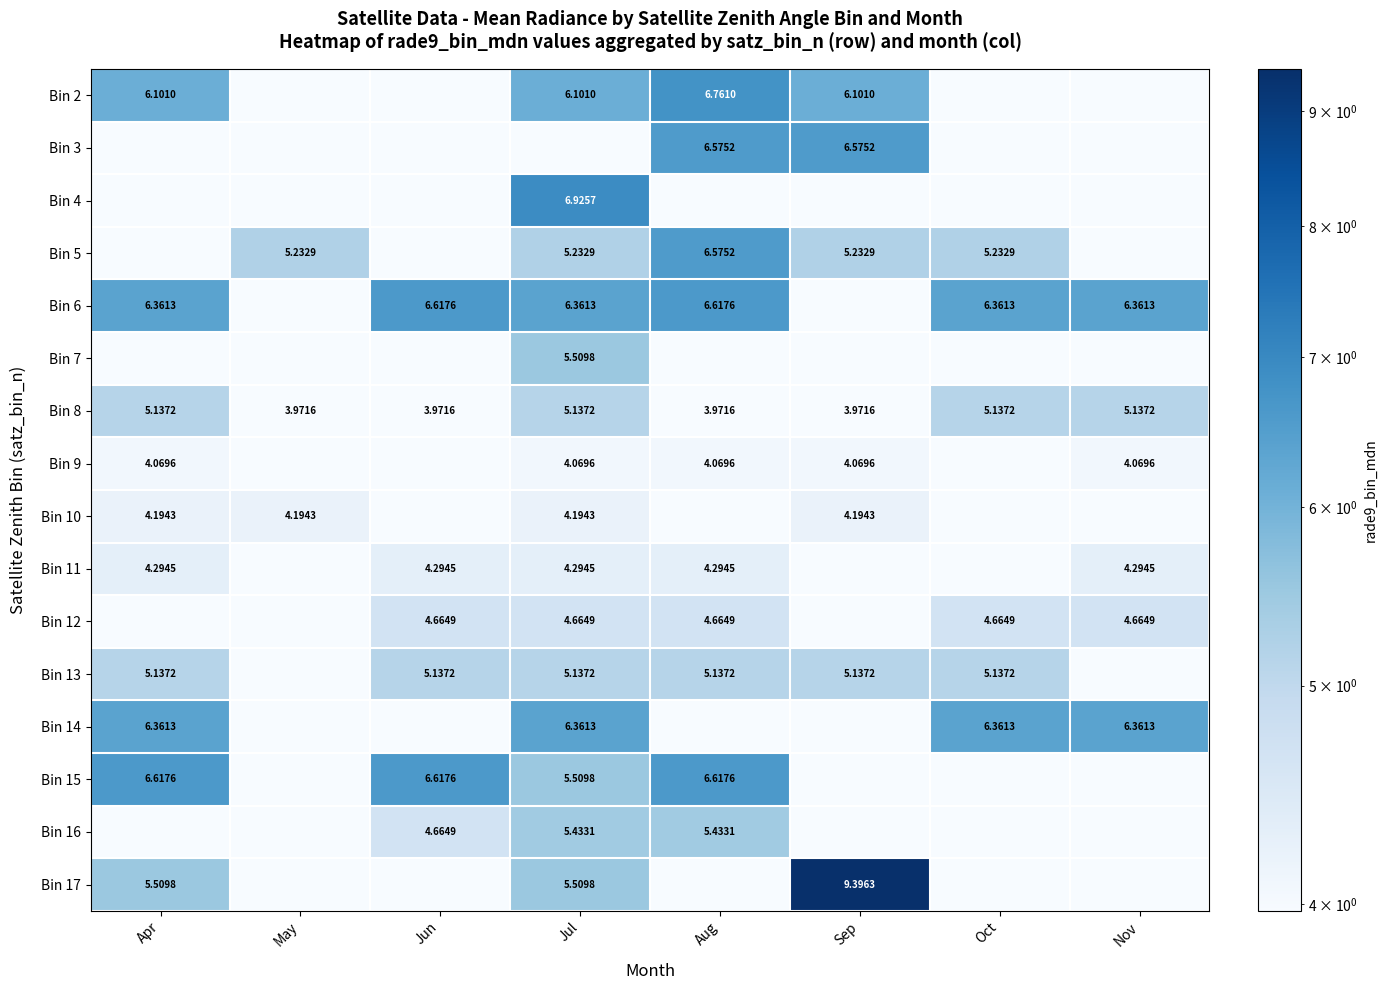

At how many categories does at least one series exceed 5?

8